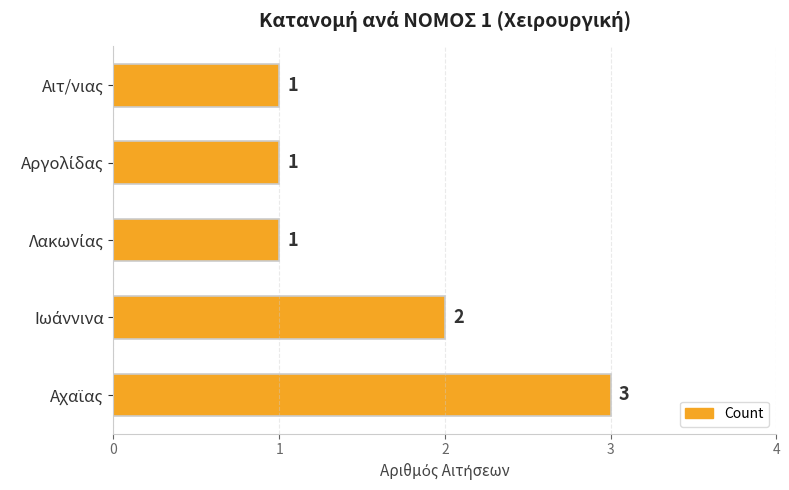

Count the values in the range 1 to 2.

4